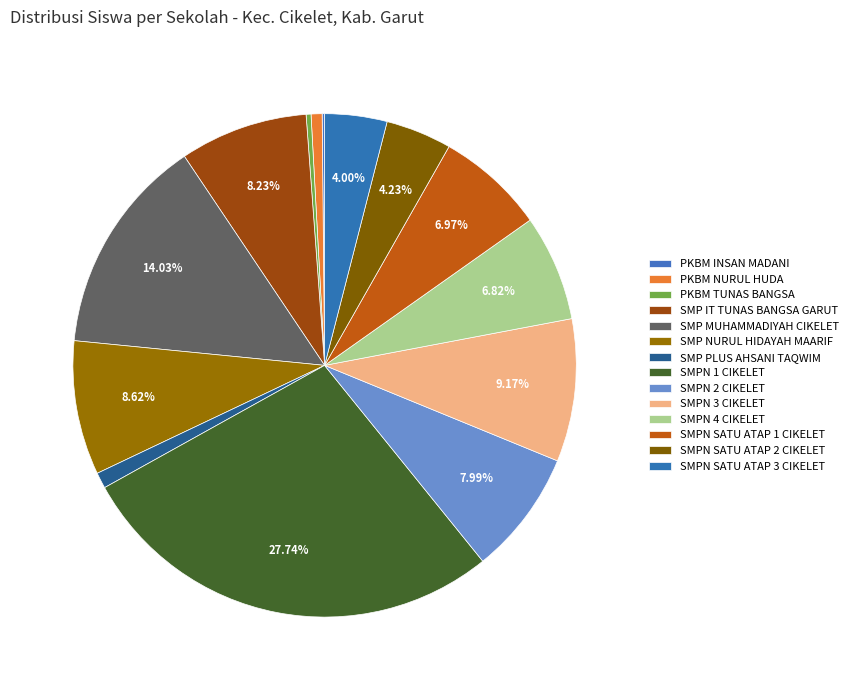

To the nearest percent, what is the combined percentage of SMPN 1 CIKELET and PKBM NURUL HUDA?

28%